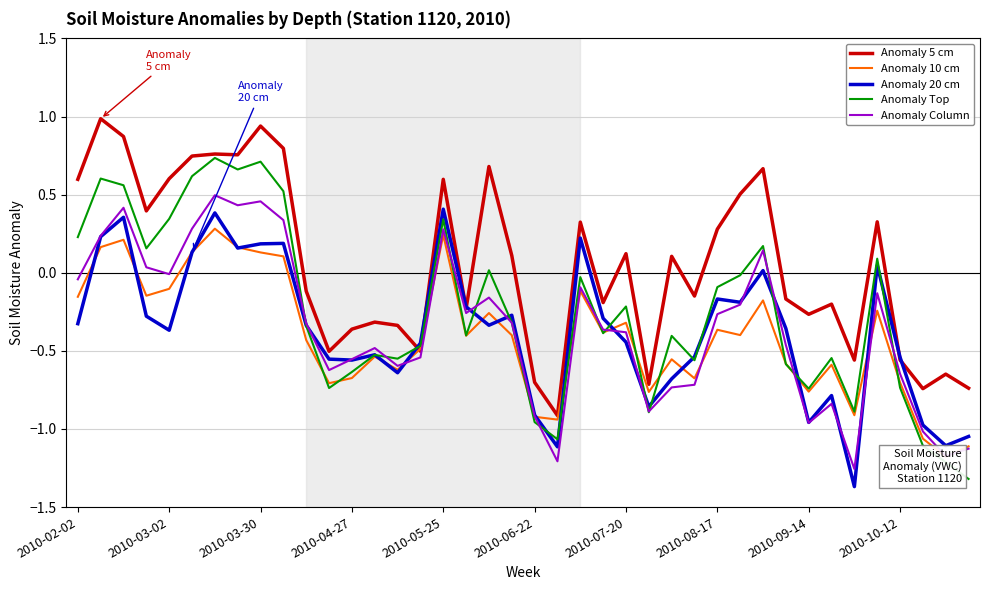

True or false: Anomaly 20 cm has a value of -0.9 at 2010-06-22.

True